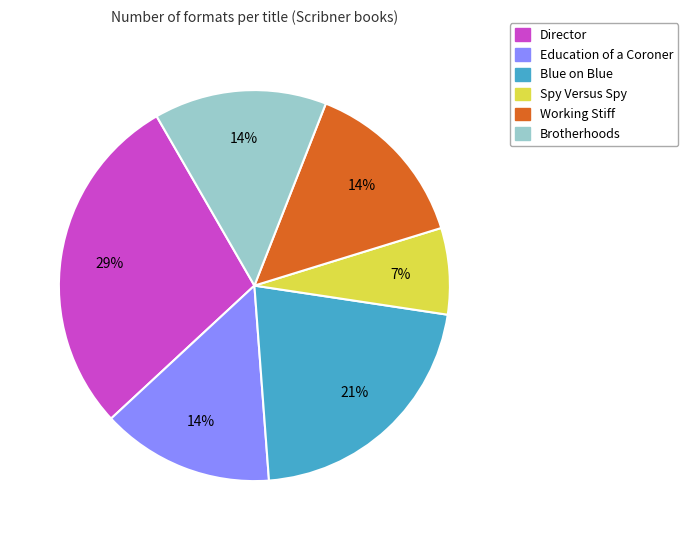

To the nearest percent, what is the average slice percentage?

17%